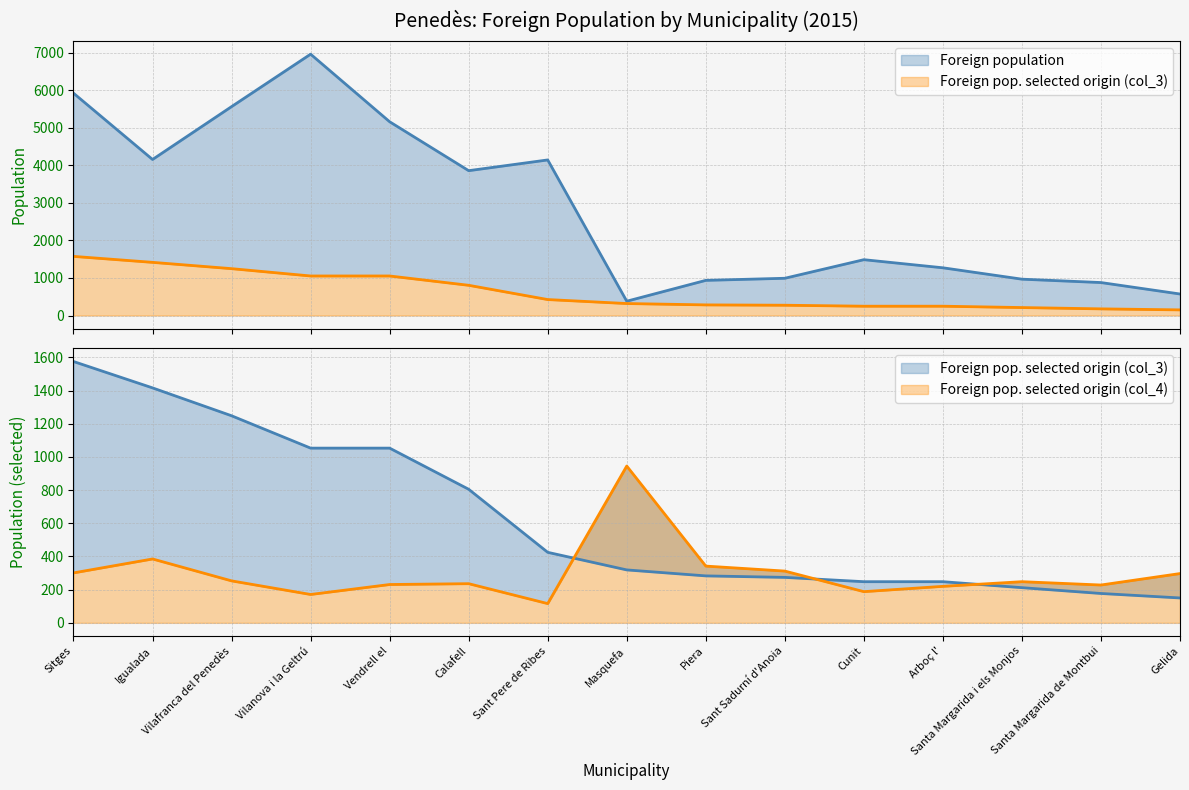

Reading right to left, what are all the values shown in this chart?

Foreign population: Gelida=573	Santa Margarida de Montbui=878	Santa Margarida i els Monjos=968	Arboç l'=1271	Cunit=1487	Sant Sadurní d'Anoia=992	Piera=936	Masquefa=381	Sant Pere de Ribes=4144	Calafell=3858	Vendrell el=5161	Vilanova i la Geltrú=6961	Vilafranca del Penedès=5564	Igualada=4156	Sitges=5922
Foreign pop. selected origin (col_3): Gelida=150	Santa Margarida de Montbui=177	Santa Margarida i els Monjos=212	Arboç l'=248	Cunit=248	Sant Sadurní d'Anoia=274	Piera=283	Masquefa=319	Sant Pere de Ribes=425	Calafell=805	Vendrell el=1053	Vilanova i la Geltrú=1053	Vilafranca del Penedès=1248	Igualada=1416	Sitges=1575
Foreign pop. selected origin (col_4): Gelida=297	Santa Margarida de Montbui=228	Santa Margarida i els Monjos=248	Arboç l'=220	Cunit=188	Sant Sadurní d'Anoia=312	Piera=342	Masquefa=945	Sant Pere de Ribes=116	Calafell=236	Vendrell el=231	Vilanova i la Geltrú=171	Vilafranca del Penedès=253	Igualada=385	Sitges=301